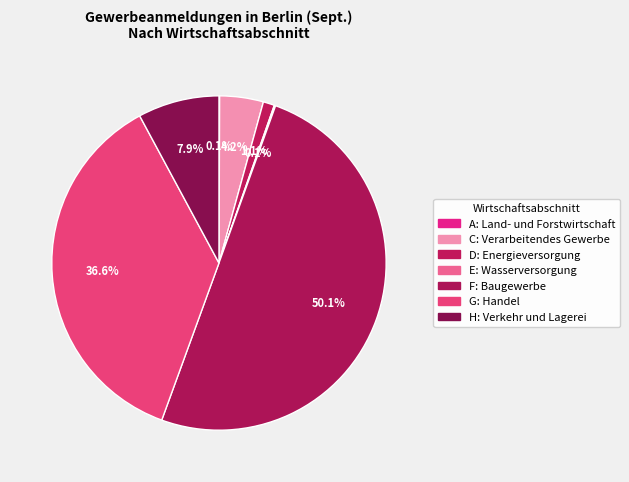

What is the ratio of the value at C: Verarbeitendes Gewerbe to the value at F: Baugewerbe?

0.1